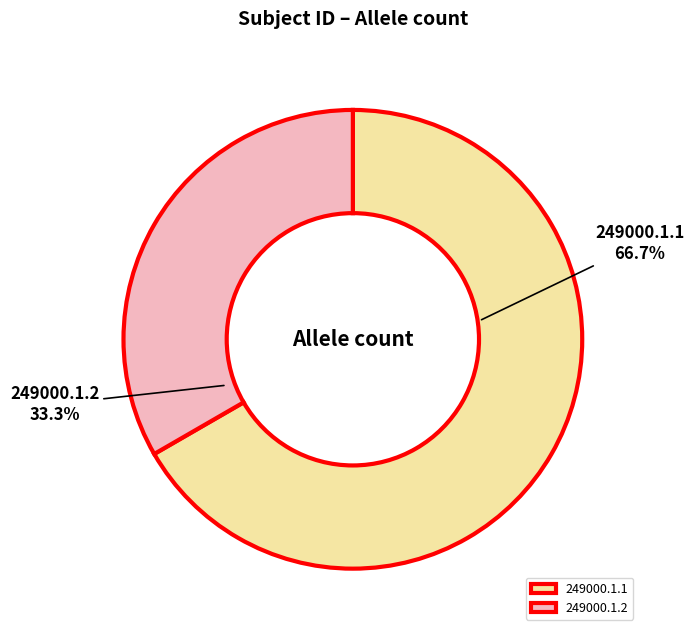

To the nearest percent, what portion does 249000.1.1 represent?

67%